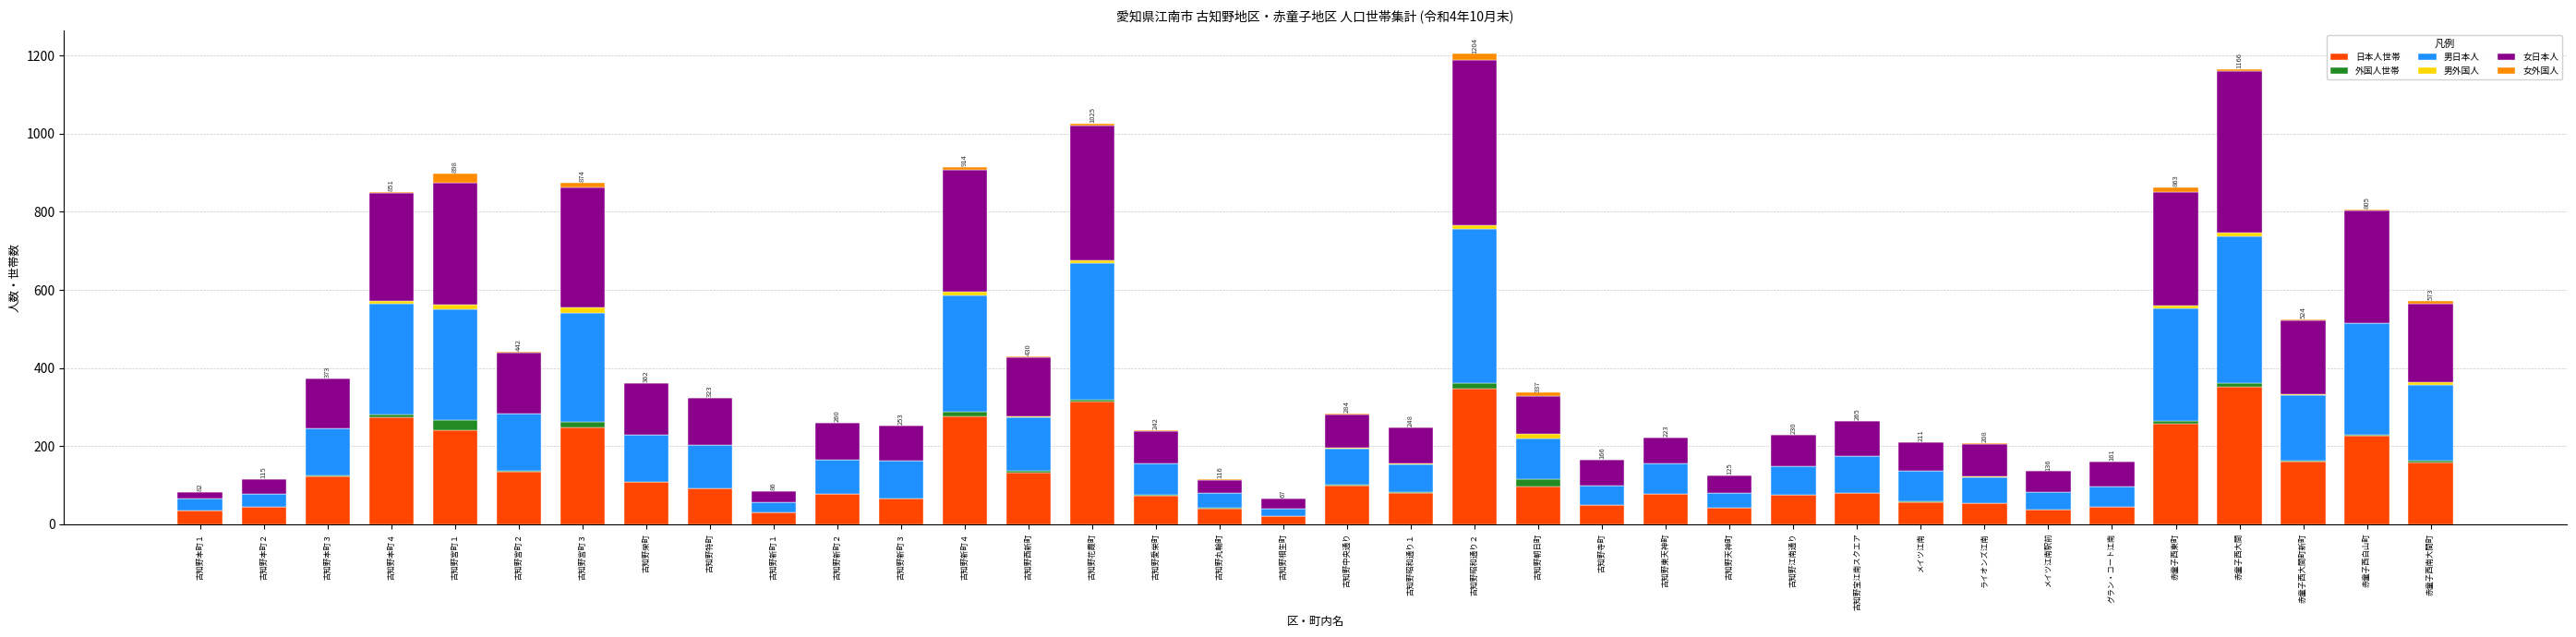

What is the total value across all series at 古知野宝江南スクエア?

265